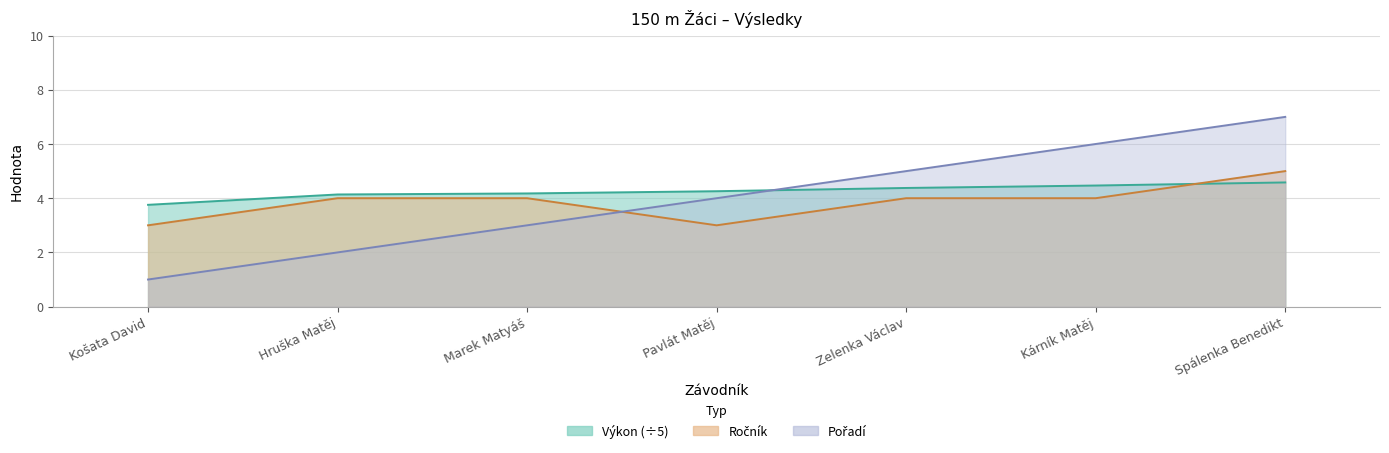

In Ročník, how many points are lower than both neighbors (excluding endpoints)?

1